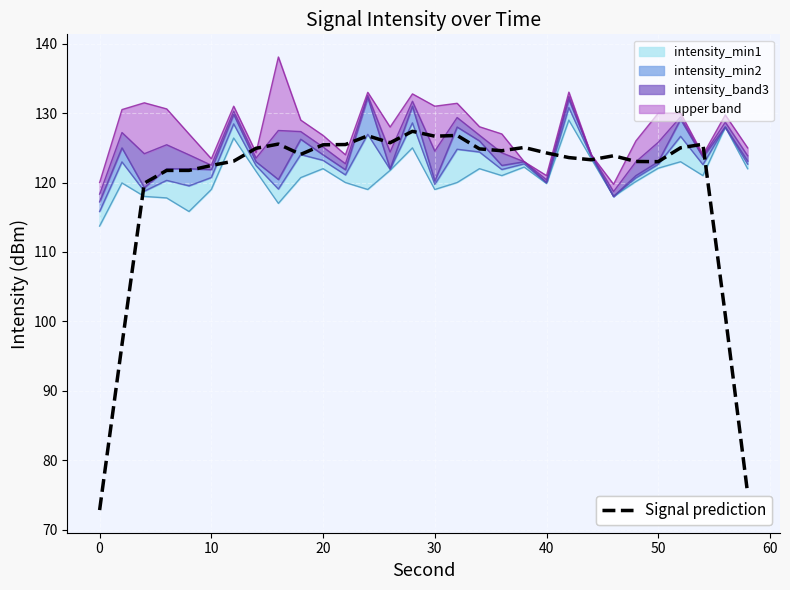

Reading right to left, transcribe all the data shown in this chart.

75.3	100.9	125.5	125.0	123.0	123.0	123.9	123.3	123.6	124.3	125.1	124.6	124.9	126.8	126.7	127.4	125.7	126.7	125.5	125.4	124.1	125.5	124.9	123.1	122.5	121.7	121.7	119.9	96.6	72.8